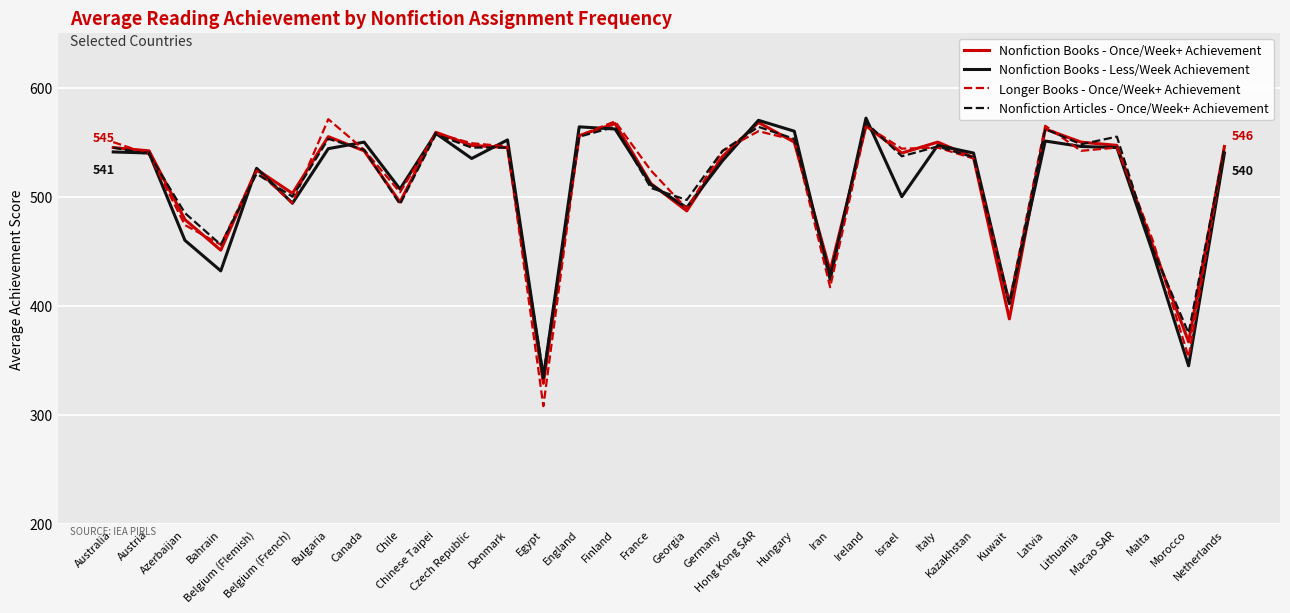

Which series has the largest range (max minus min)?

Longer Books - Once/Week+ Achievement